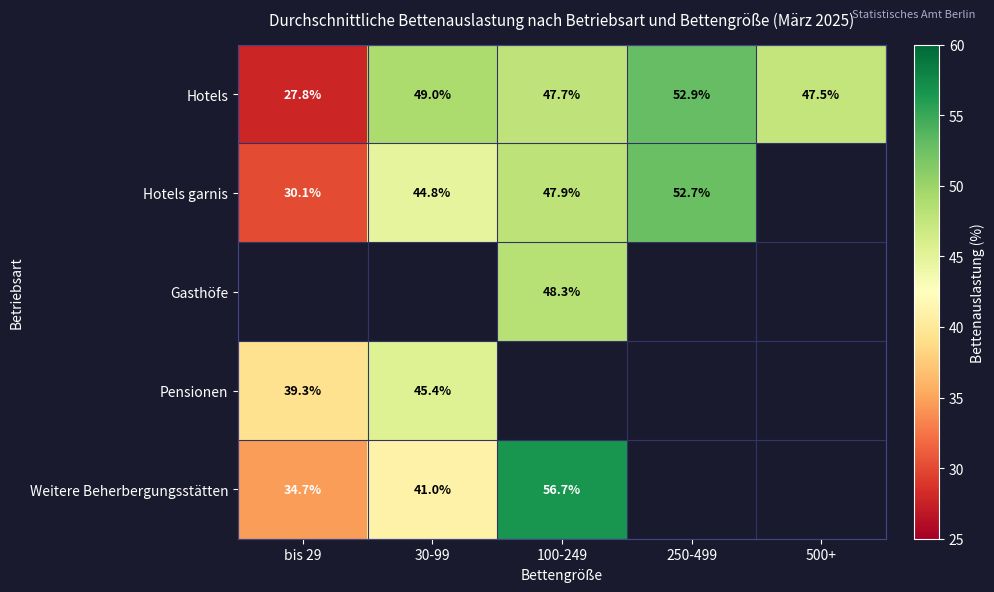

How many distinct data groups are displayed?

5